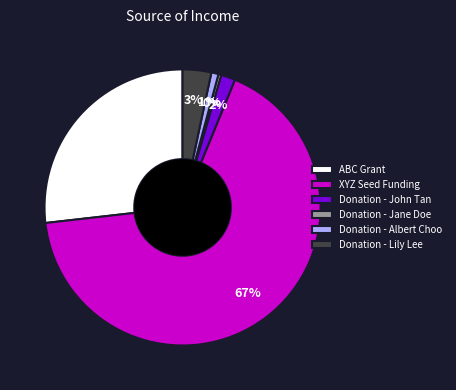

Which slice is the smallest?

Donation - Jane Doe